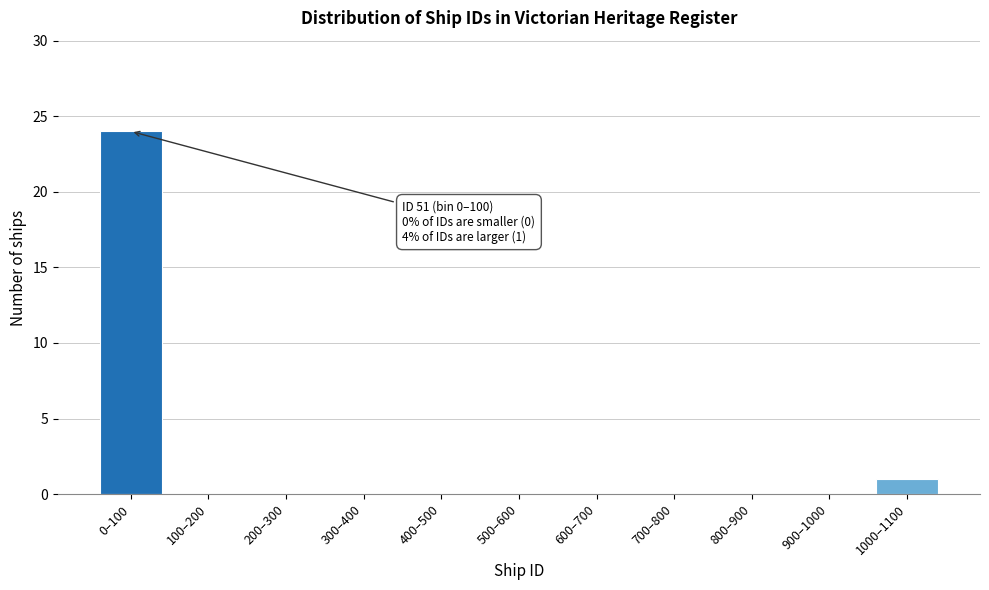

Reading left to right, list all the values displayed in this chart.

0–100=24	100–200=0	200–300=0	300–400=0	400–500=0	500–600=0	600–700=0	700–800=0	800–900=0	900–1000=0	1000–1100=1